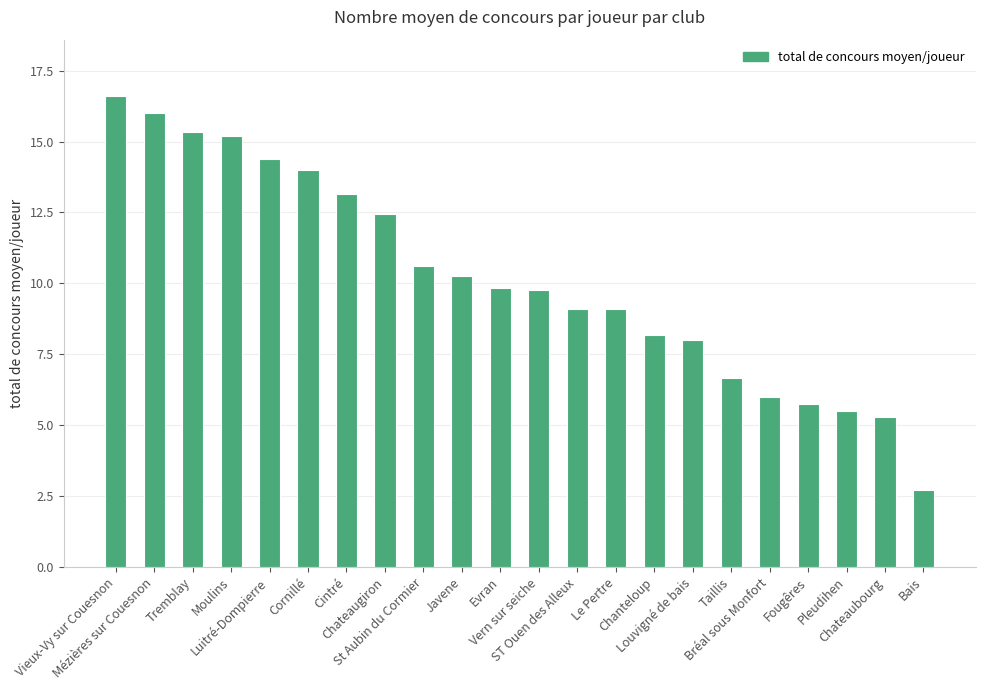

Where does the data first go above 9?

Vieux-Vy sur Couesnon